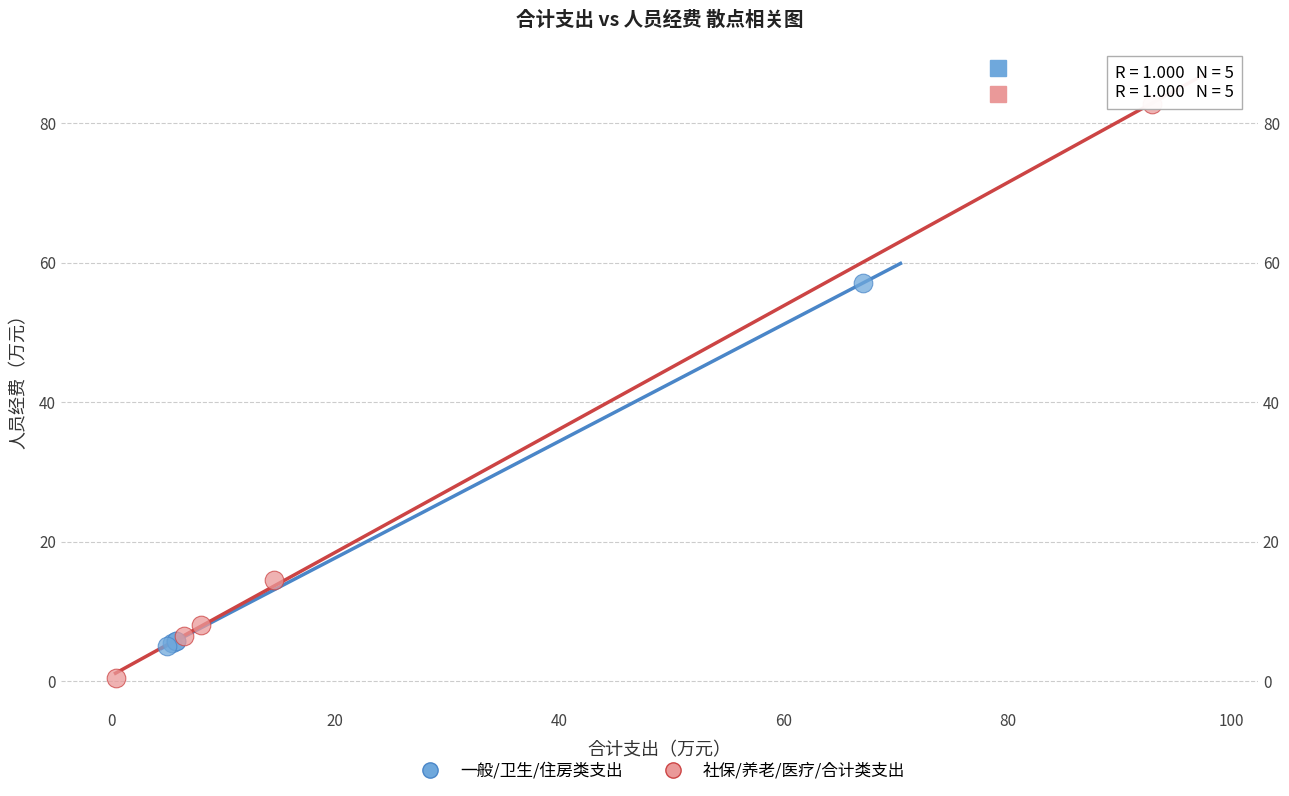

Which series has the widest spread of Y values?

社保/养老/医疗/合计类支出